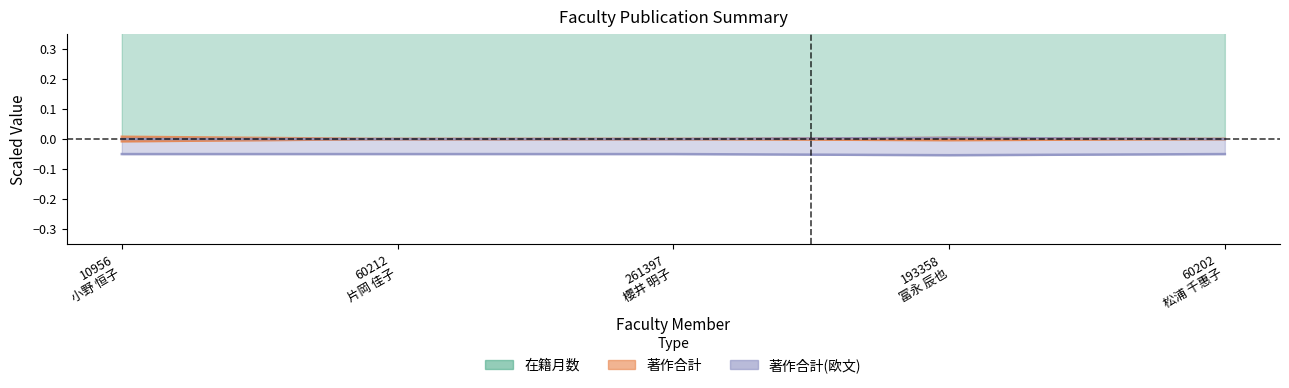

Where is 在籍月数 nearest to the value 0?

10956
小野 恒子